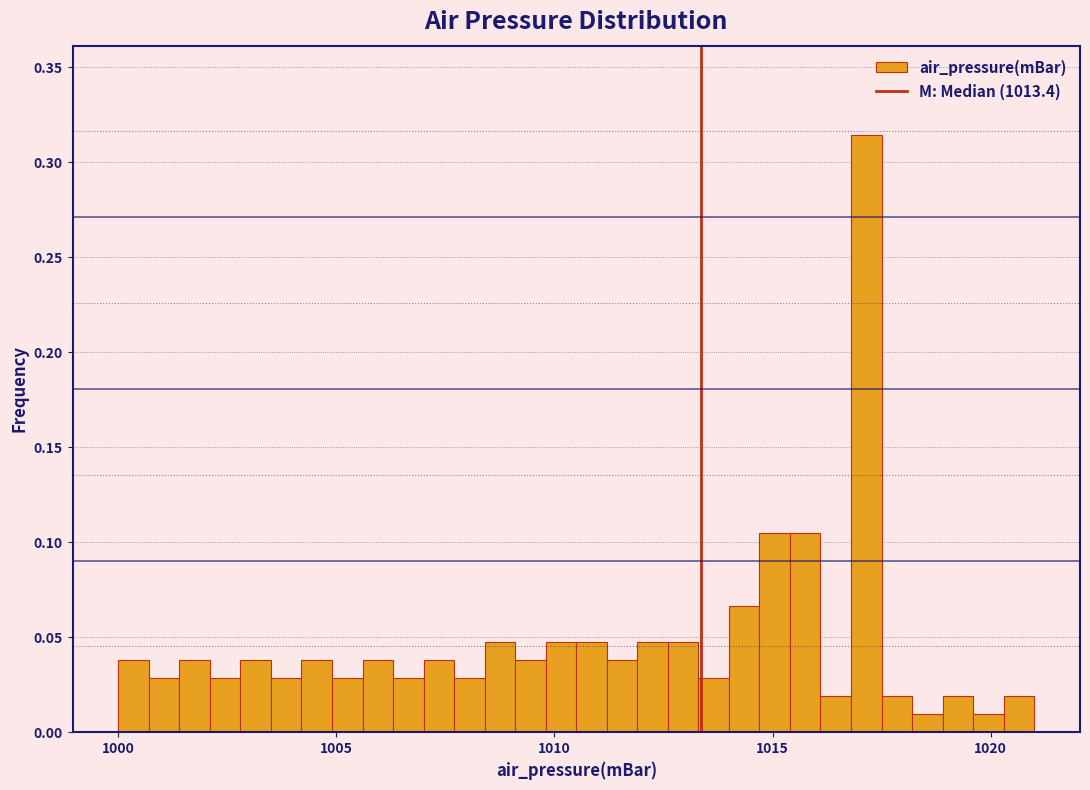

Read against the x-axis, roughly where is the centre of the tallest bar?

1017.0